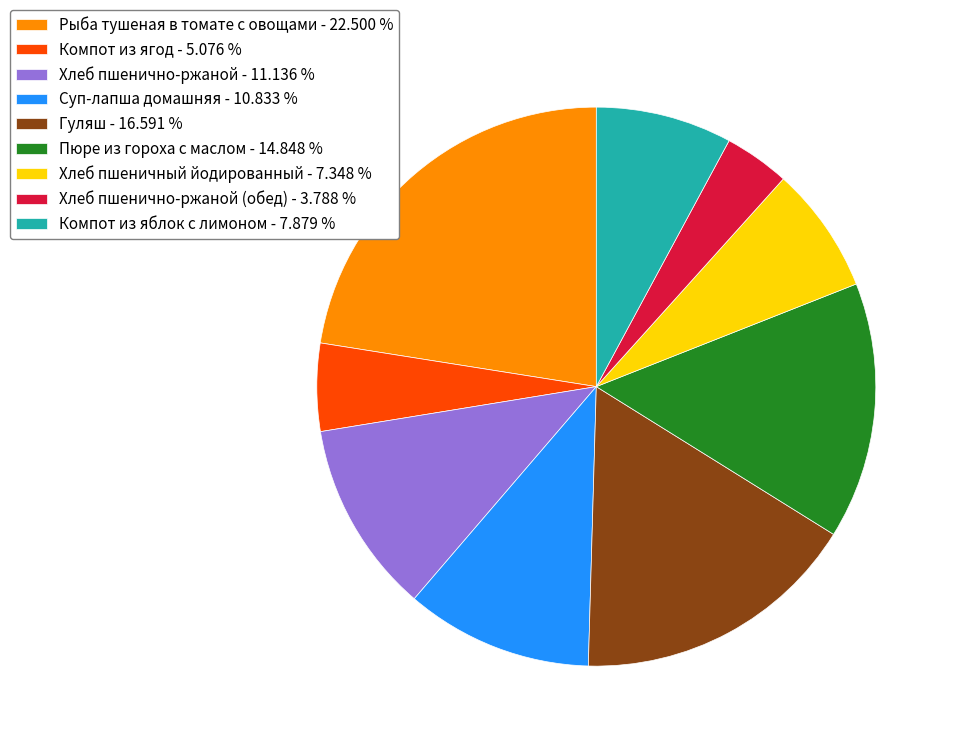

Which slice is the largest?

Рыба тушеная в томате с овощами - 22.500 %